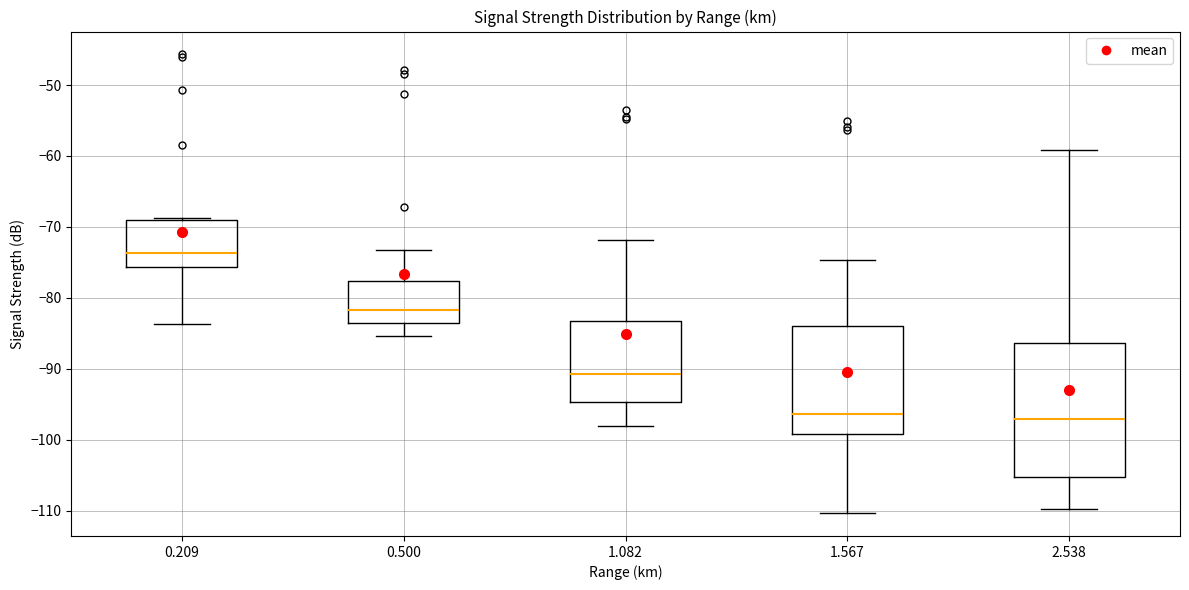

Reading left to right, read every box against the y-axis: the position of its median line, the range the box covers, and the ends of its whiskers. The values are not printed on the chart, so give them approximately, as read against the axis.

0.209: median -74, box -76 to -69, whiskers -84 to -69
0.500: median -82, box -84 to -78, whiskers -85 to -73
1.082: median -91, box -95 to -83, whiskers -98 to -72
1.567: median -96, box -99 to -84, whiskers -110 to -75
2.538: median -97, box -105 to -86, whiskers -110 to -59